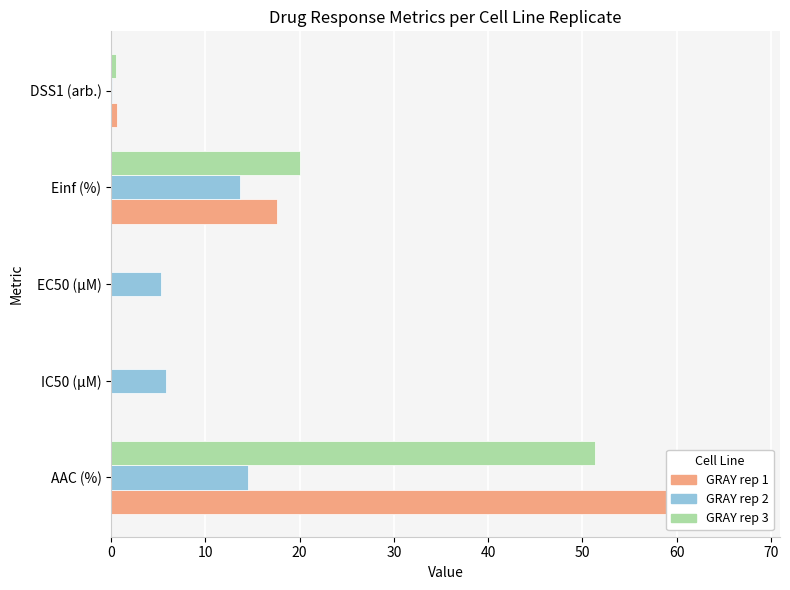

At how many categories does at least one series exceed 57?

1